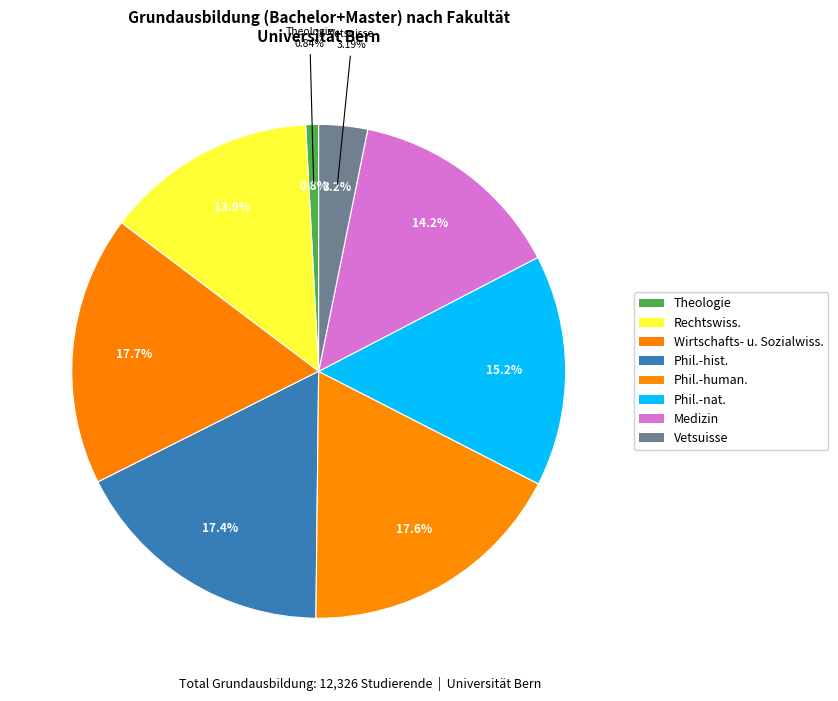

How many slices are in this pie chart?

8